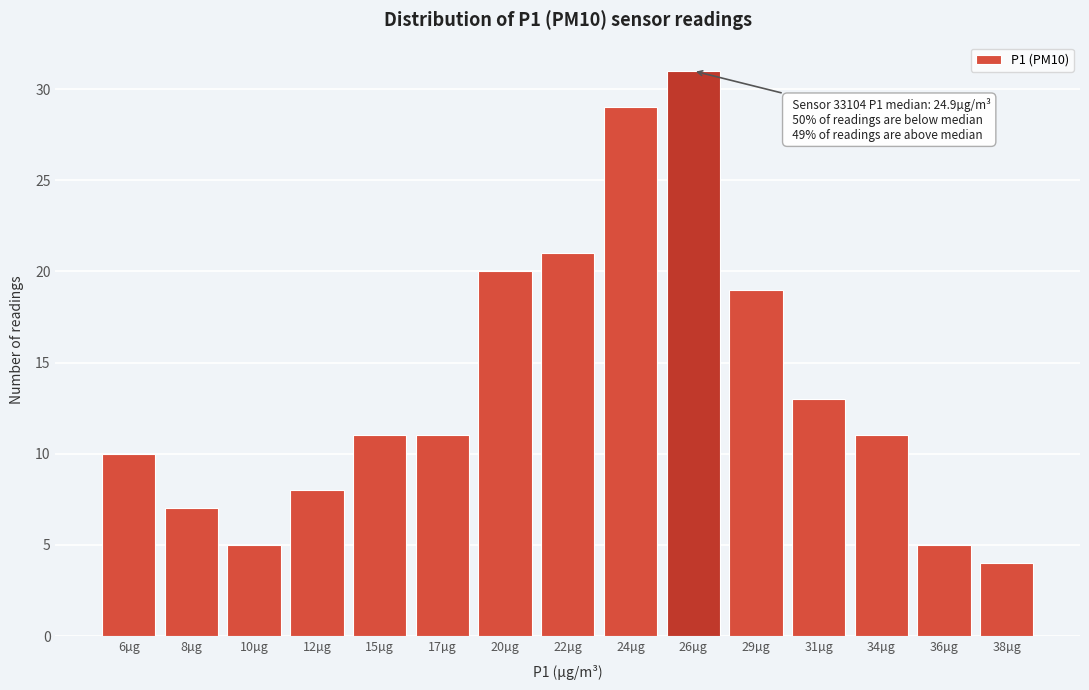

Reading left to right, list all the values displayed in this chart.

6µg=10	8µg=7	10µg=5	12µg=8	15µg=11	17µg=11	20µg=20	22µg=21	24µg=29	26µg=31	29µg=19	31µg=13	34µg=11	36µg=5	38µg=4